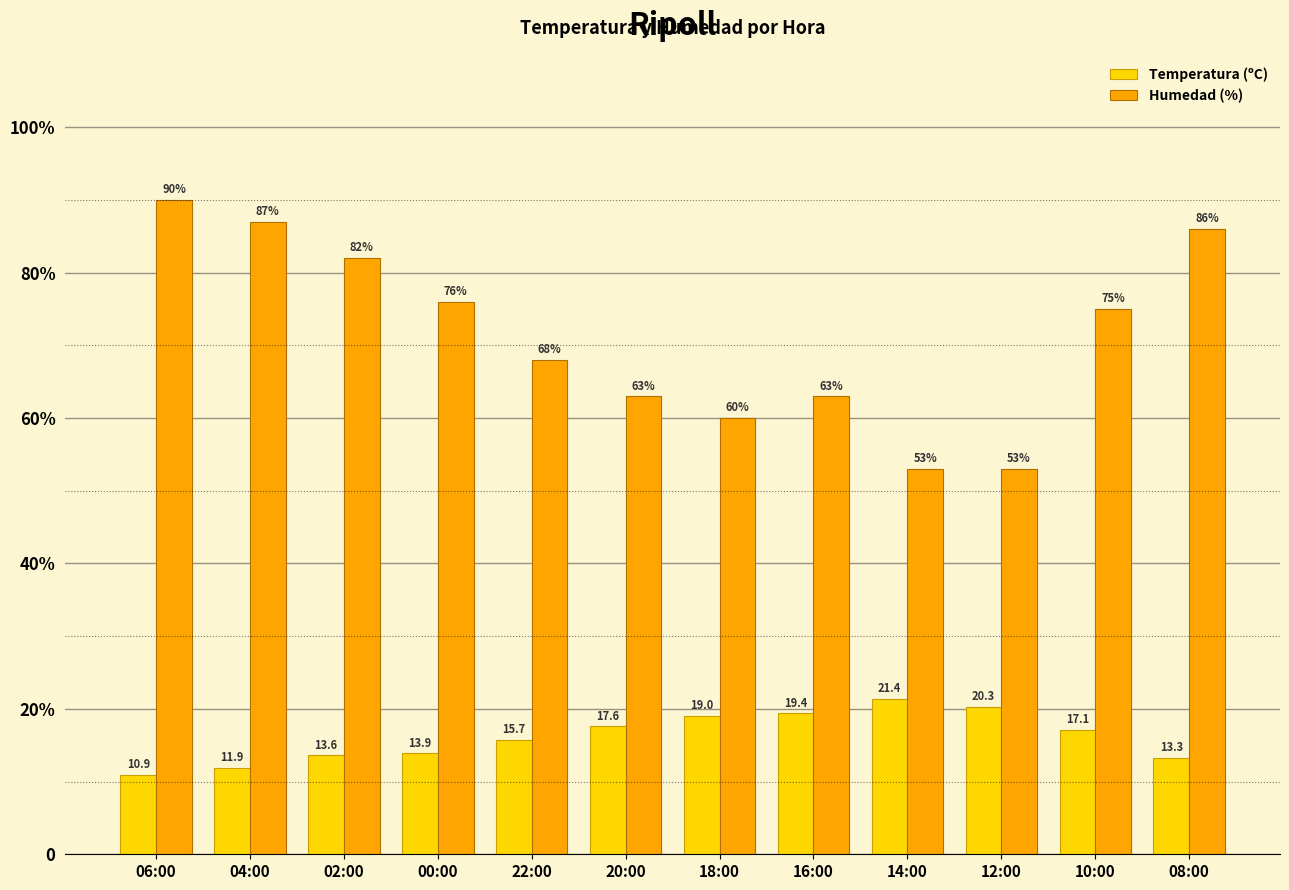

What is the difference between the Temperatura (ºC) values at 00:00 and 08:00?

0.6